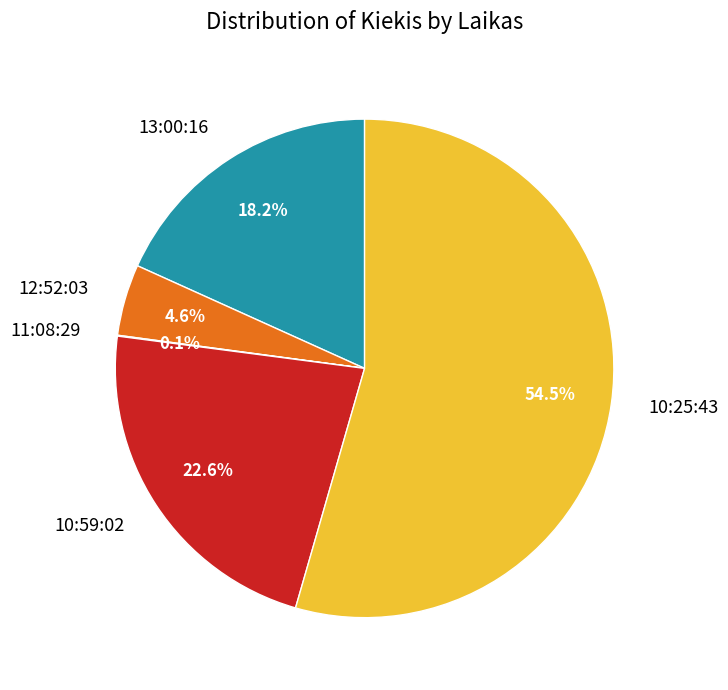

Between 10:25:43 and 10:59:02, which is larger?

10:25:43